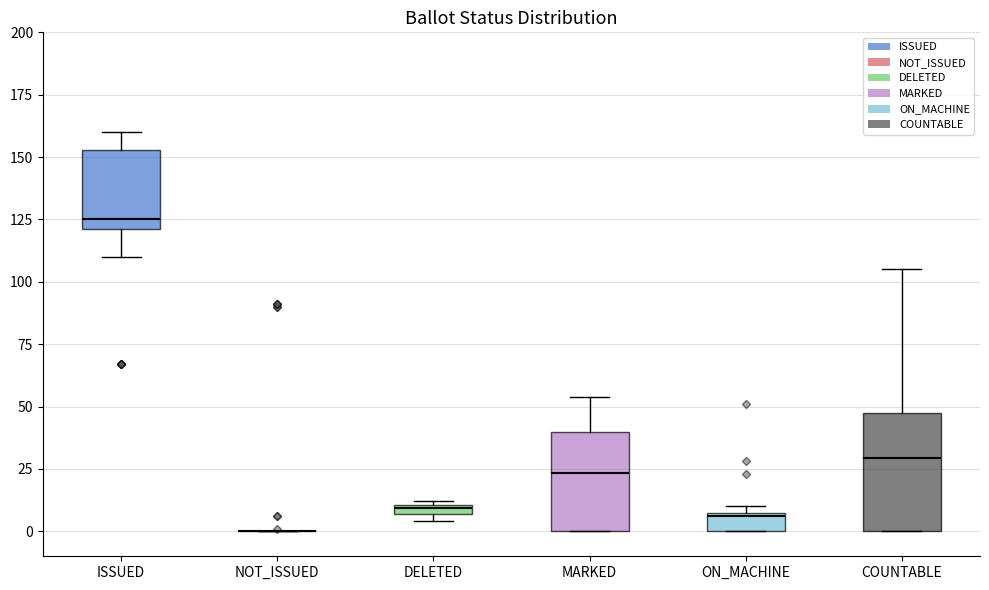

Comparing the boxes themselves (not the whiskers), which one is the tallest?

COUNTABLE